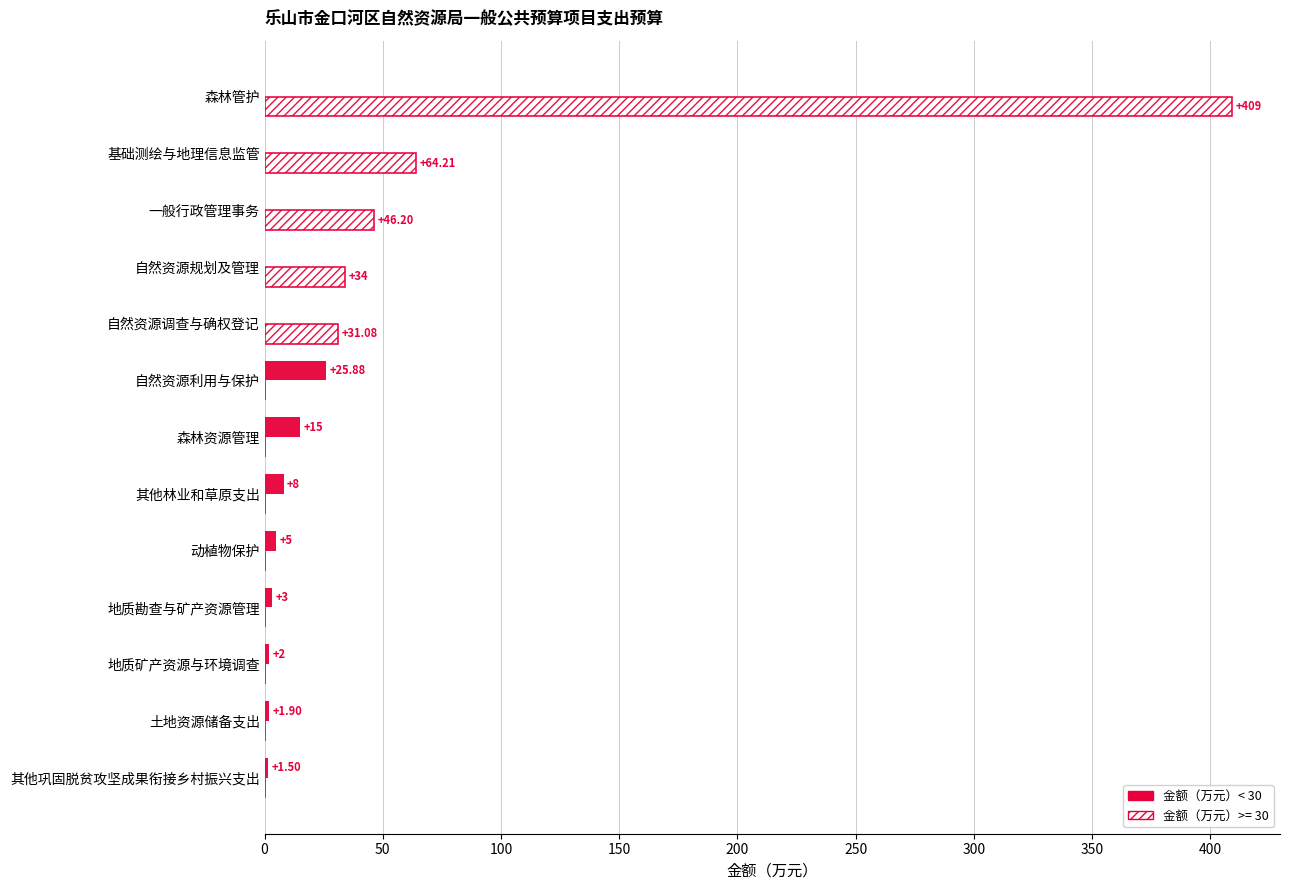

Which label corresponds to the largest value in the chart?

森林管护